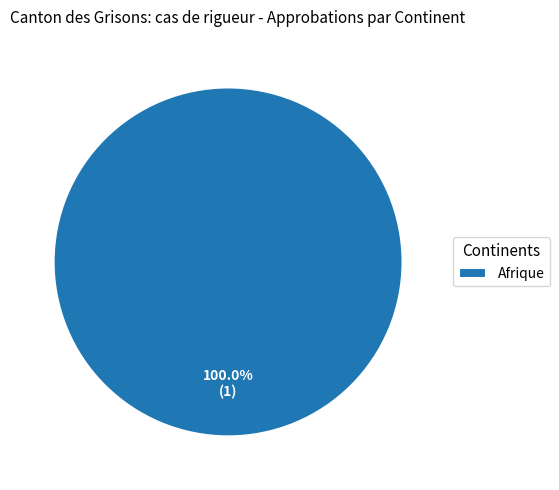

Rank the categories by value from lowest to highest.

Afrique